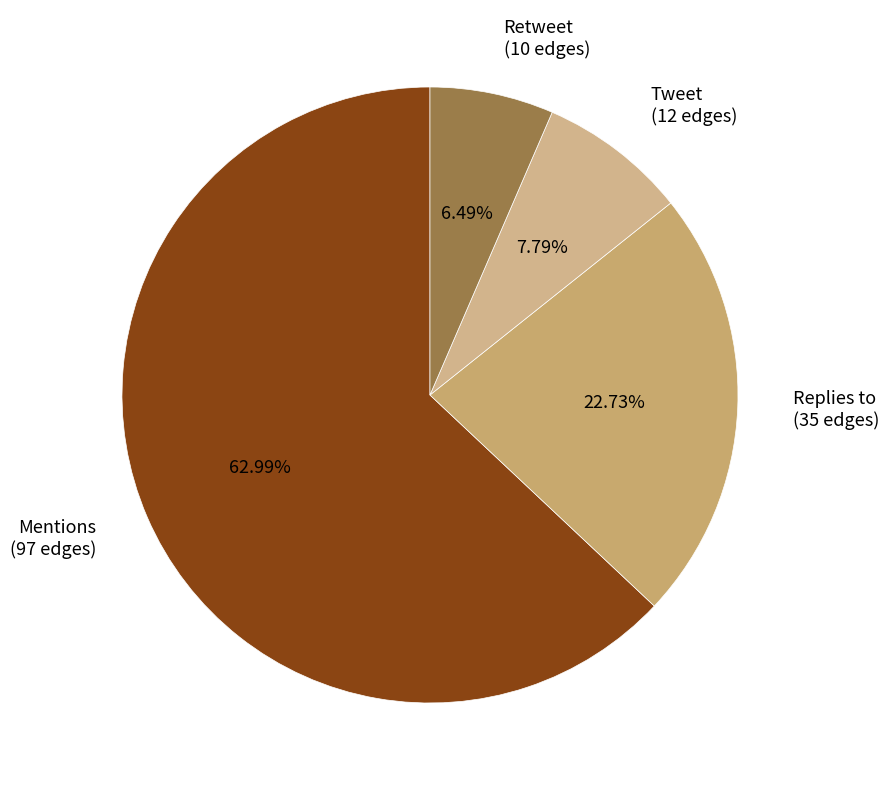

What is the ratio of the value at Tweet (12 edges) to the value at Retweet (10 edges)?

1.2